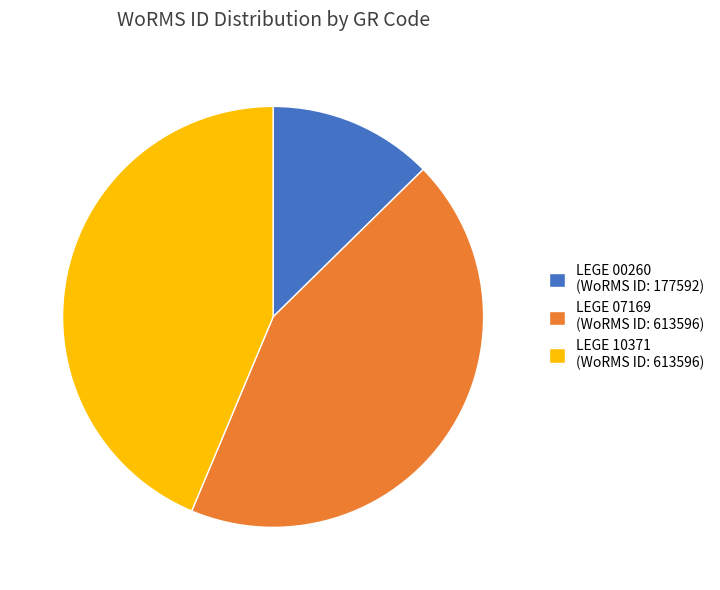

Between LEGE 10371 and LEGE 00260, which is larger?

LEGE 10371